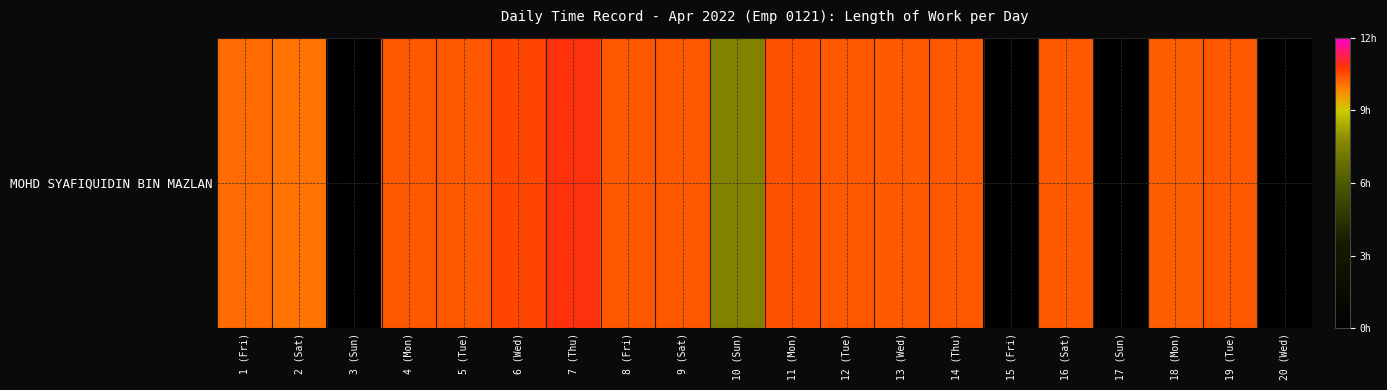

Where does the data first go above 10?

1 (Fri)